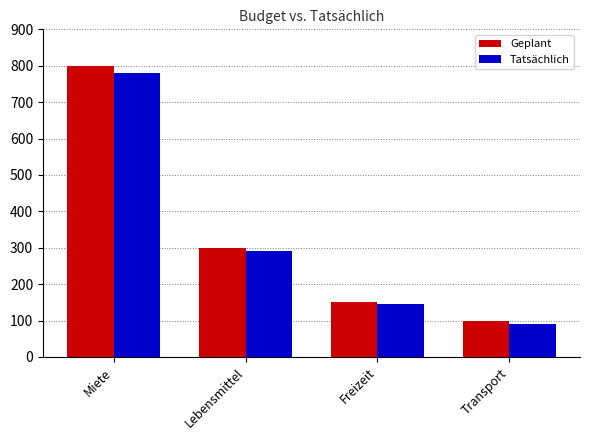

What is the sum of all Geplant values?

1350